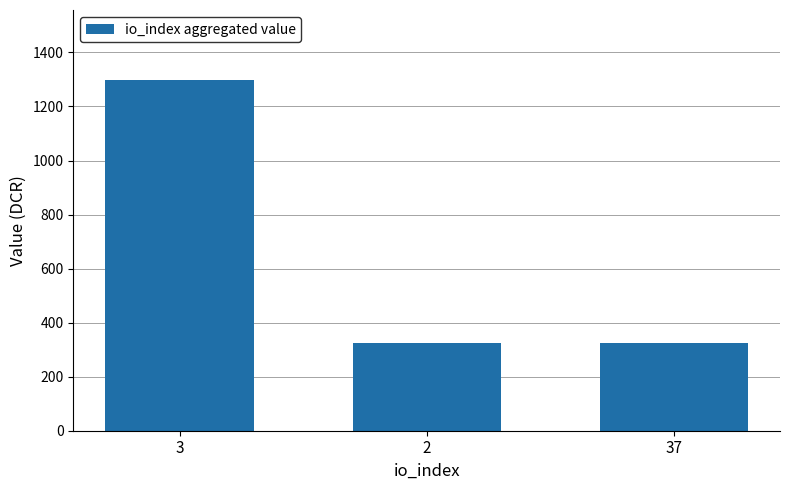

What is the greatest value displayed?

1297.6